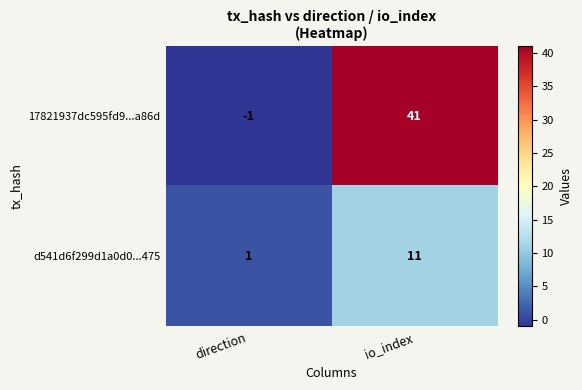

The value of 17821937dc595fd9...a86d at direction is 0. True or false?

False